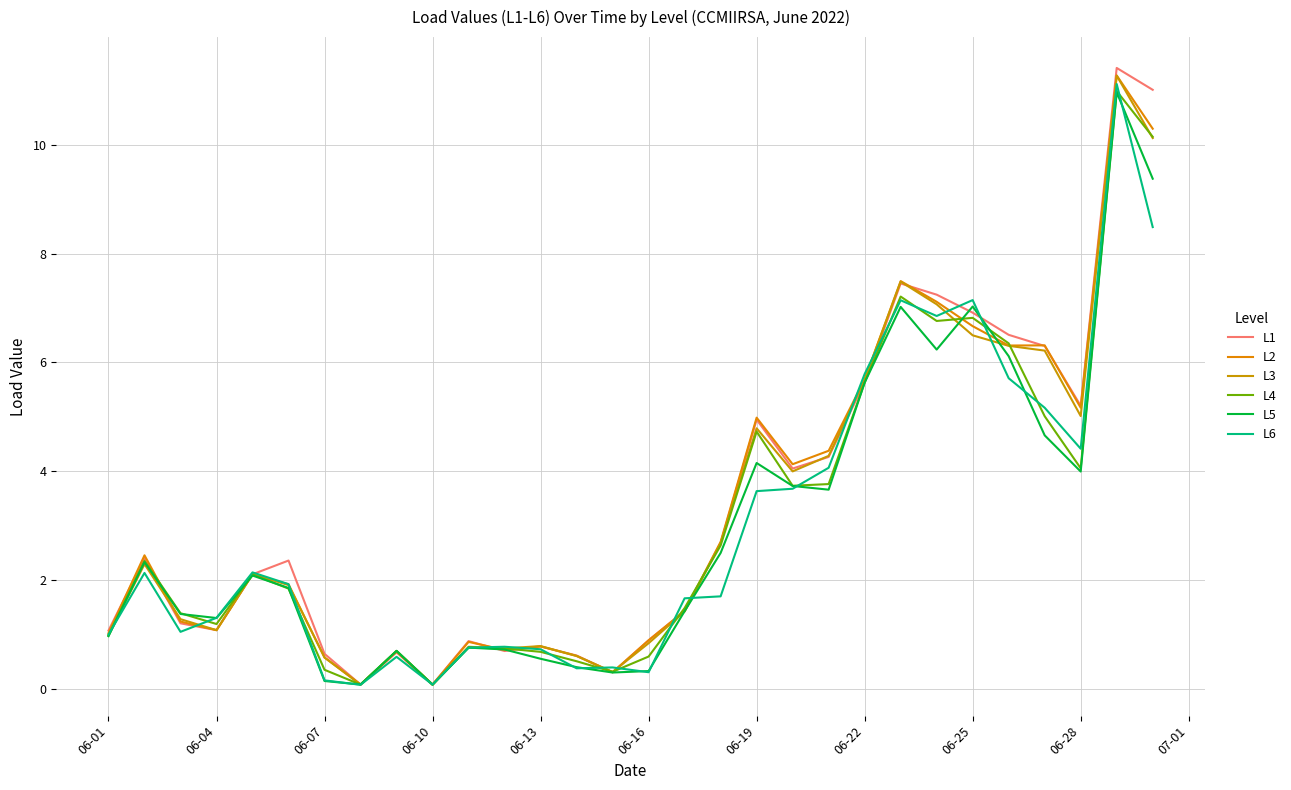

Which series has the largest range (max minus min)?

L1